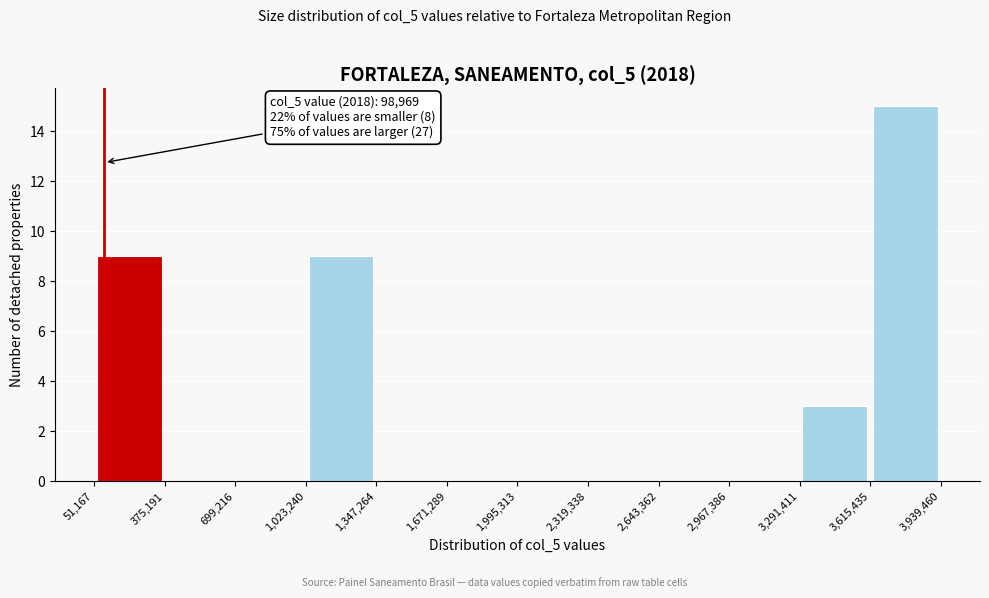

Which range on the x-axis has the tallest bar?

3,615,435 to 3,939,460